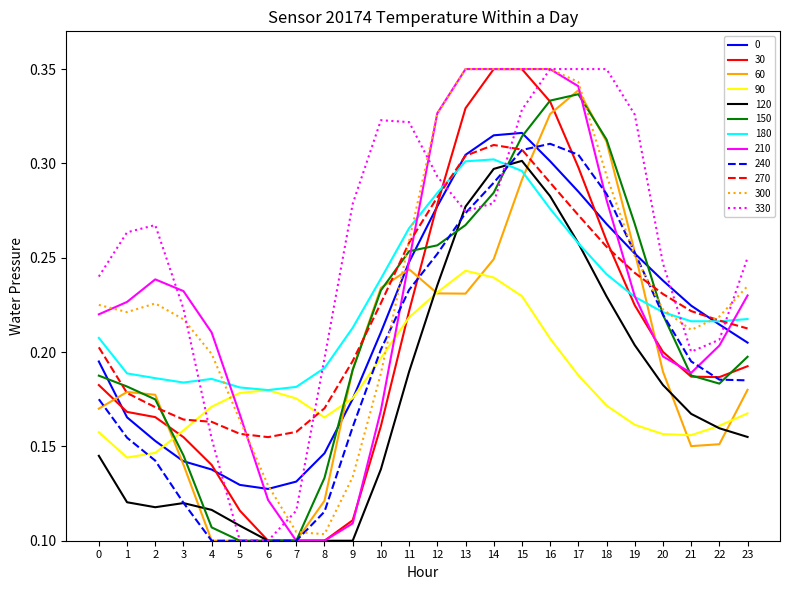

Between 14 and 17, which series saw the biggest shift?

60